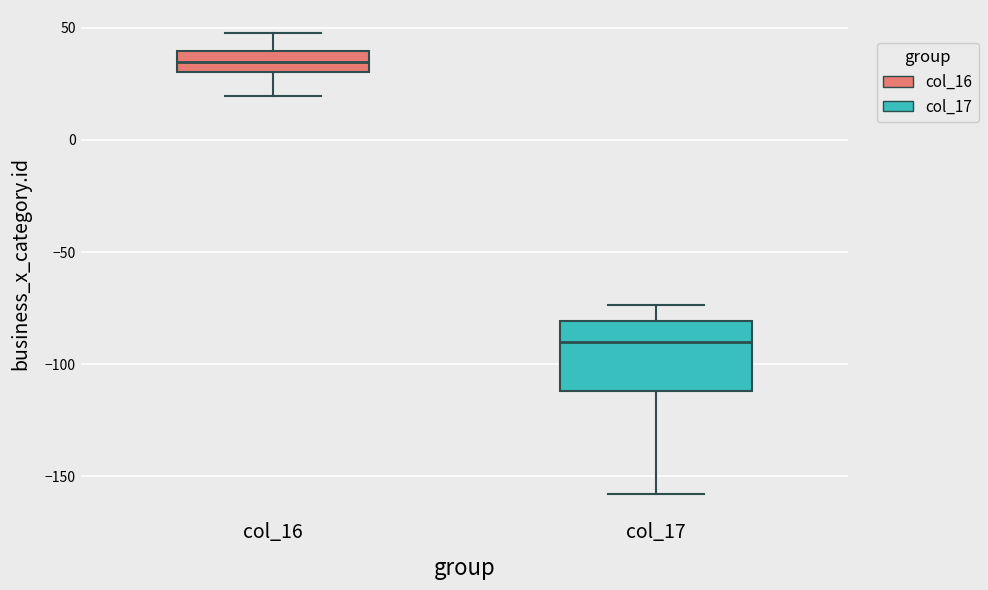

Comparing the boxes themselves (not the whiskers), which one is the tallest?

col_17